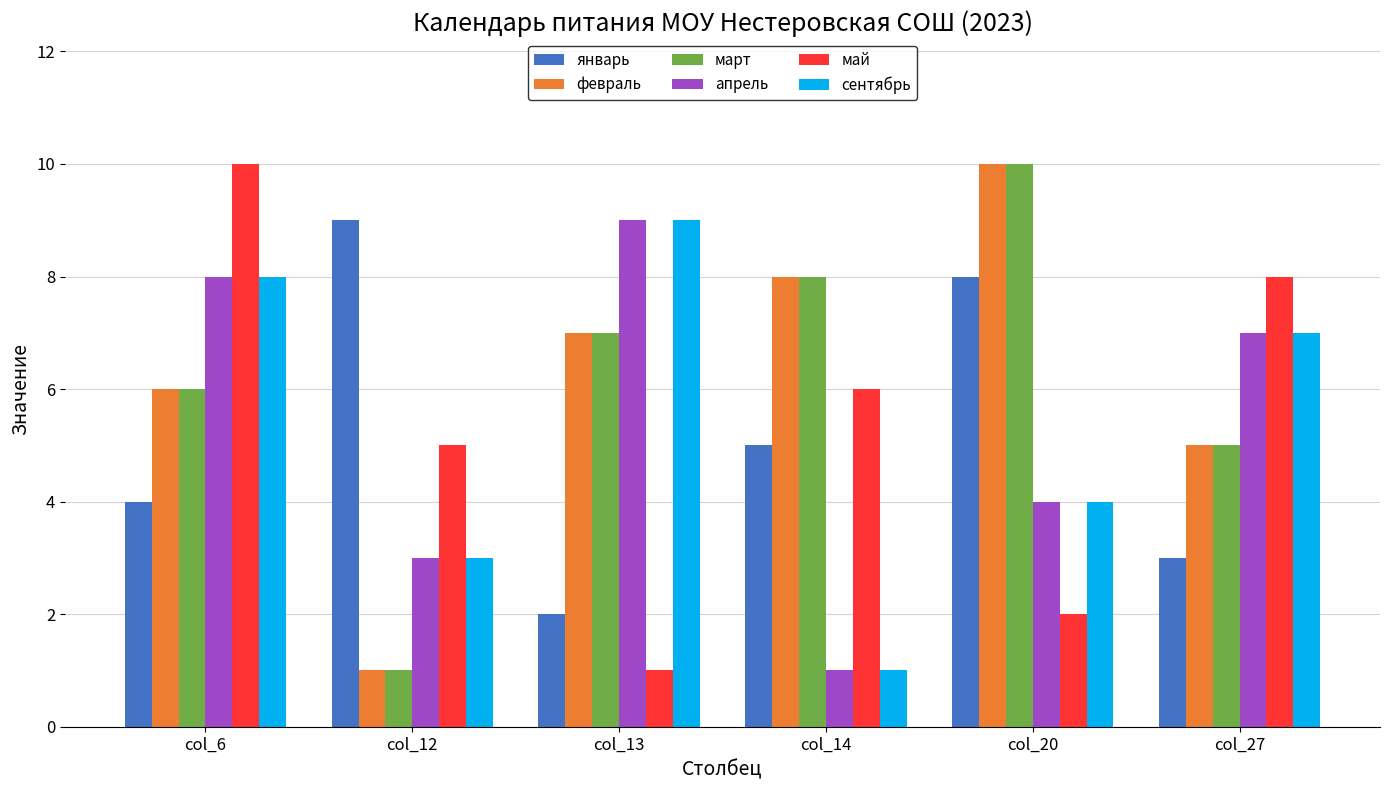

Reading right to left, list all the values displayed in this chart.

январь: 3	8	5	2	9	4
февраль: 5	10	8	7	1	6
март: 5	10	8	7	1	6
апрель: 7	4	1	9	3	8
май: 8	2	6	1	5	10
сентябрь: 7	4	1	9	3	8